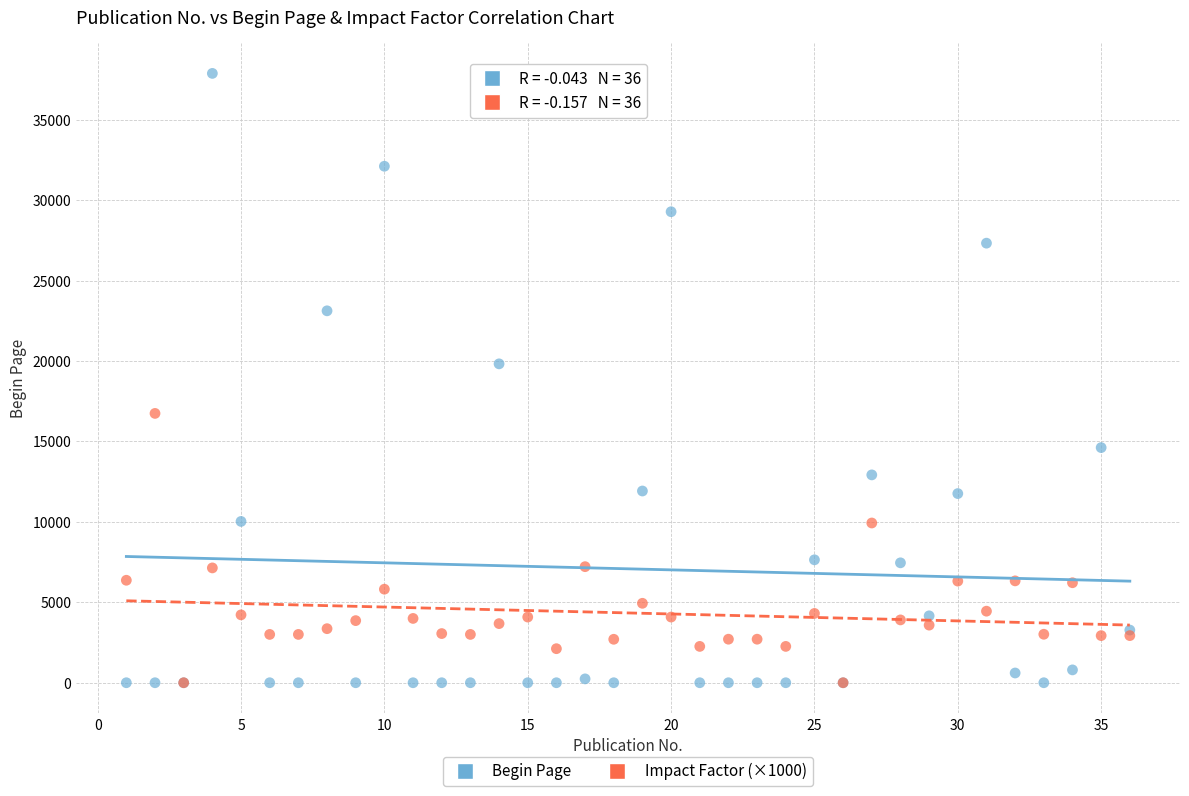

Which series has the widest spread of Y values?

Begin Page